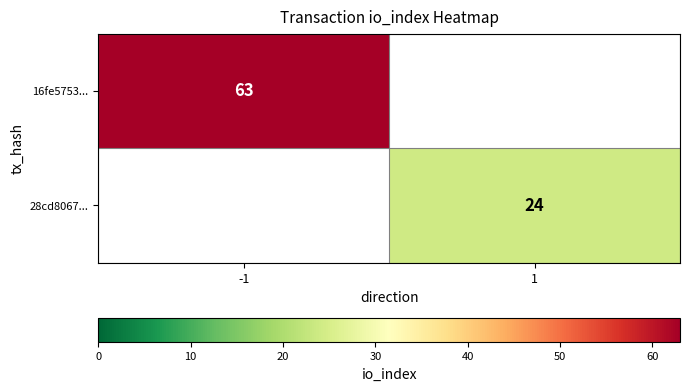

True or false: 28cd8067... has a value of 24 at 1.

True